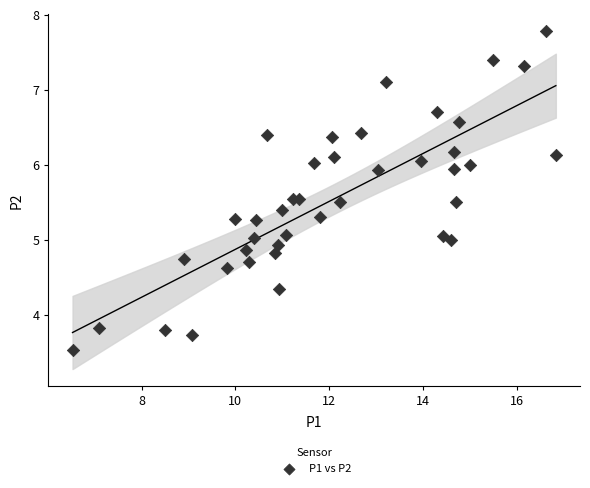

What is the range of X values (max minus min)?

10.3